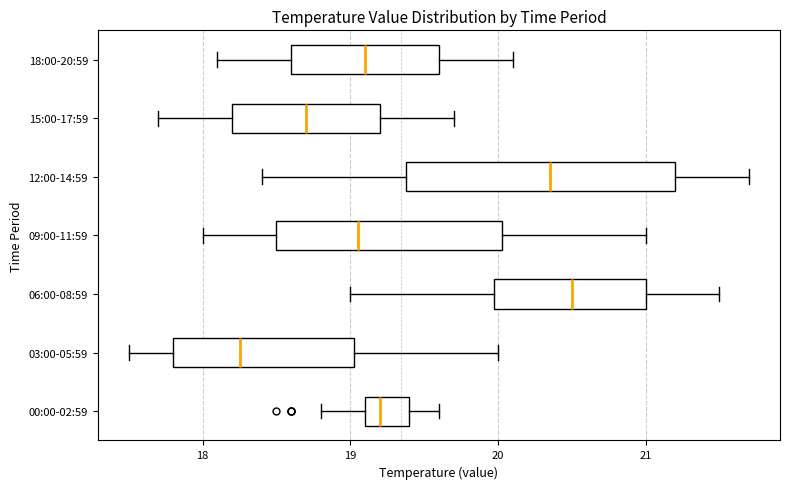

Which box's median line is the furthest to the right?

06:00-08:59